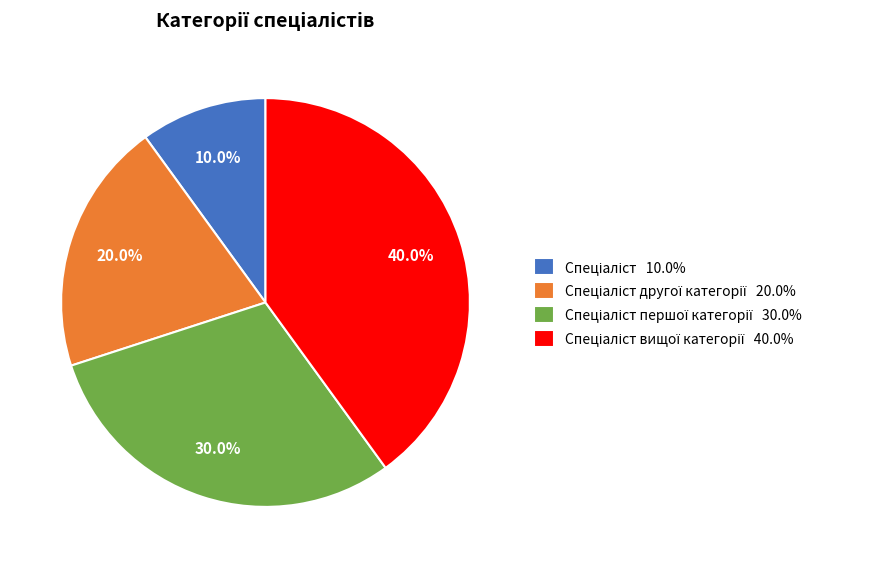

Does any single category account for the majority?

No